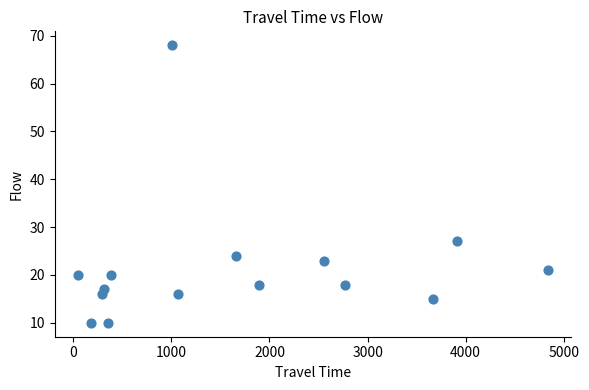

What Y value in the scatter plot is closest to 39?

27